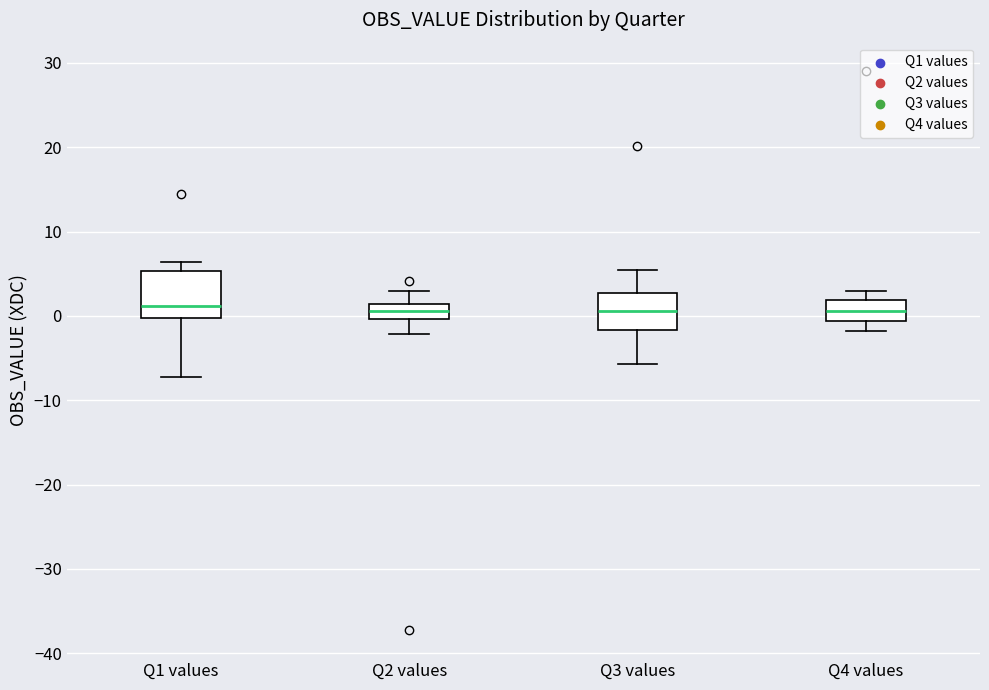

Reading left to right, read every box against the y-axis: the position of its median line, the range the box covers, and the ends of its whiskers. The values are not printed on the chart, so give them approximately, as read against the axis.

Q1 values: median 1, box 0 to 5, whiskers -7 to 6
Q2 values: median 1 (inside the box), box 0 to 1, whiskers -2 to 3
Q3 values: median 1, box -2 to 3, whiskers -6 to 5
Q4 values: median 1, box -1 to 2, whiskers -2 to 3